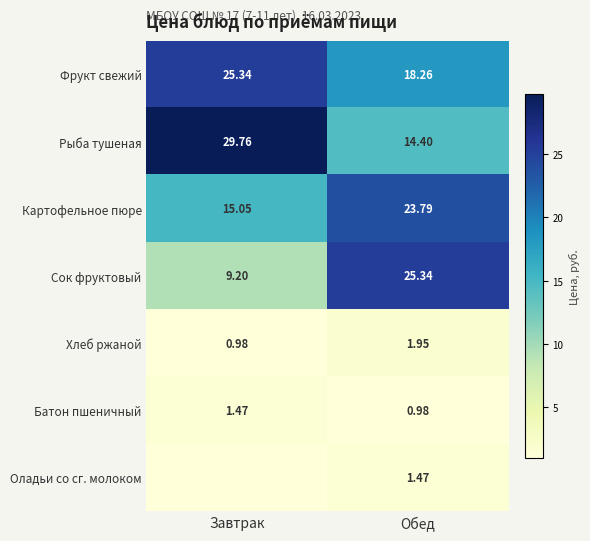

What is the total value across all series at Завтрак?

81.8